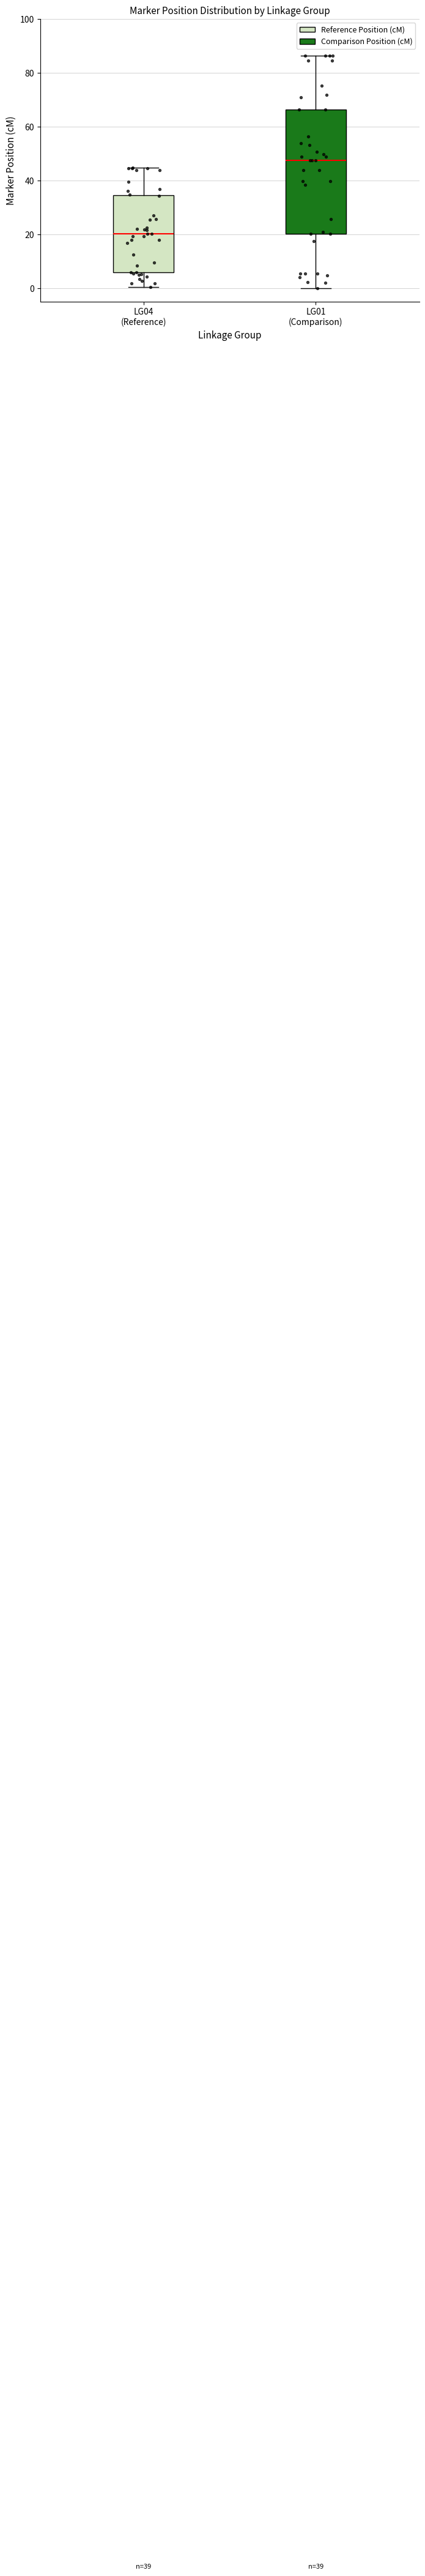

Which box is the tallest, from its lower edge to its upper edge?

LG01 (Comparison)